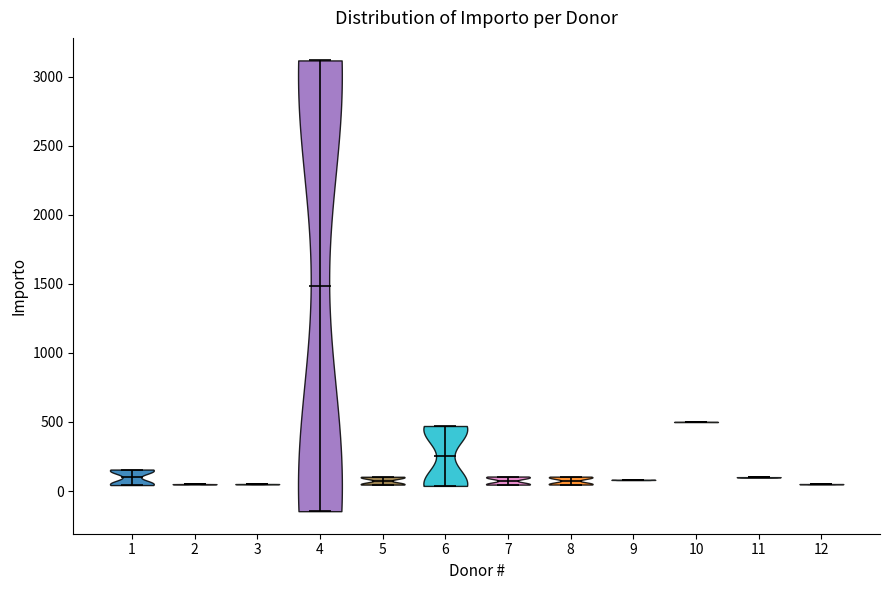

Reading left to right, read every violin against the y-axis: where its median line is, and the lowest and highest points it reaches. The values are not printed on the chart, so give them approximately, as read against the axis.

1: median line 100, lowest point 50, highest point 150
2: median line 50, lowest point 50, highest point 50
3: median line 50, lowest point 50, highest point 50
4: median line 1500, lowest point -150, highest point 3100
5: median line 100, lowest point 50, highest point 100
6: median line 250, lowest point 50, highest point 450
7: median line 100, lowest point 50, highest point 100
8: median line 50, lowest point 50, highest point 100
9: median line 100, lowest point 100, highest point 100
10: median line 500, lowest point 500, highest point 500
11: median line 100, lowest point 100, highest point 100
12: median line 50, lowest point 50, highest point 50